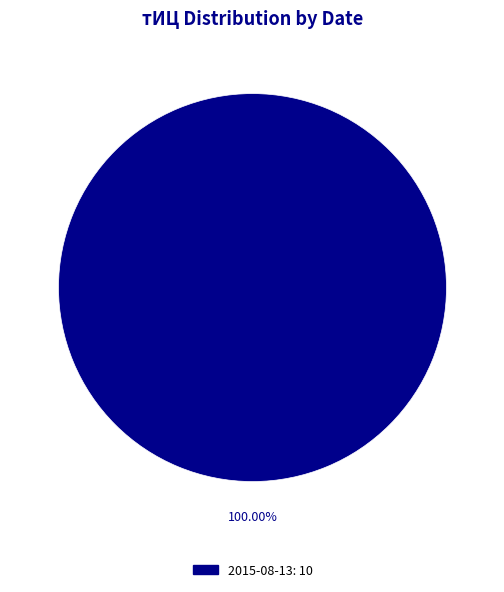

Which slice represents more than half of the pie?

2015-08-13: 10